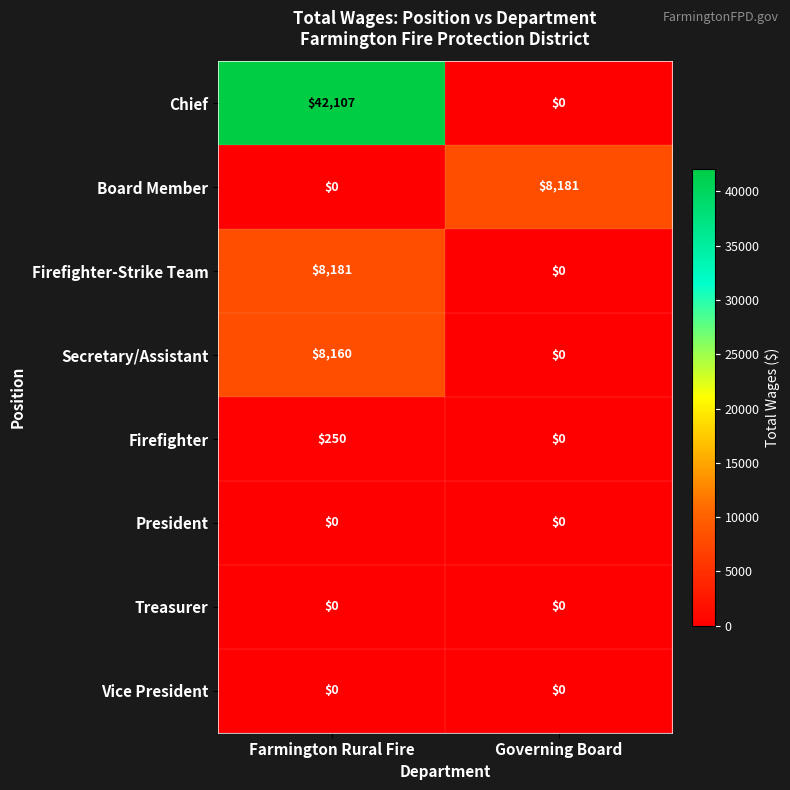

Between Farmington Rural Fire and Governing Board, which series saw the biggest shift?

Chief